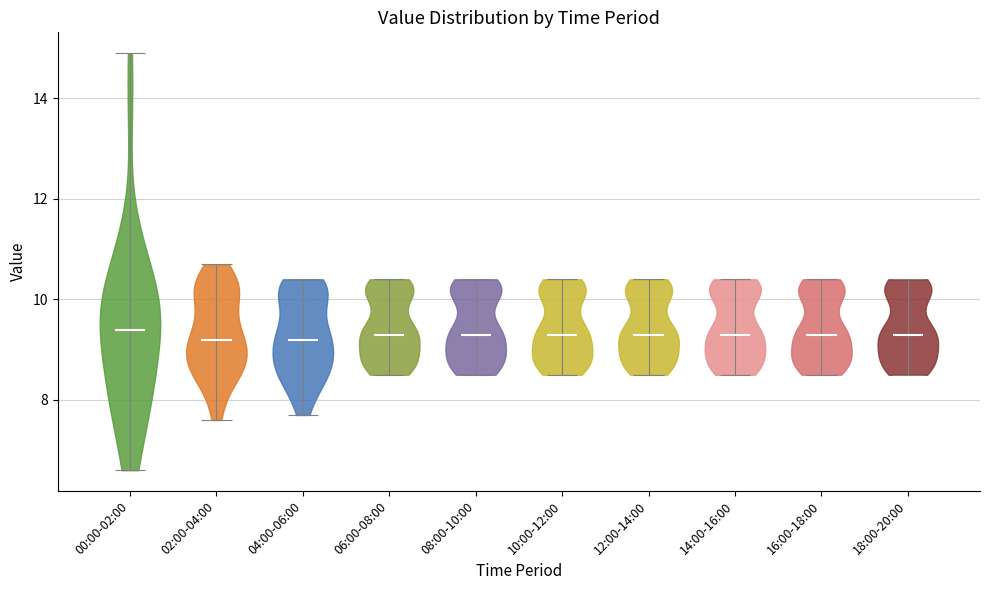

Reading left to right, read every violin against the y-axis: where its median line is, and the lowest and highest points it reaches. The values are not printed on the chart, so give them approximately, as read against the axis.

00:00-02:00: median line 9.4, lowest point 6.6, highest point 15.0
02:00-04:00: median line 9.2, lowest point 7.6, highest point 10.8
04:00-06:00: median line 9.2, lowest point 7.8, highest point 10.4
06:00-08:00: median line 9.4, lowest point 8.6, highest point 10.4
08:00-10:00: median line 9.4, lowest point 8.6, highest point 10.4
10:00-12:00: median line 9.4, lowest point 8.6, highest point 10.4
12:00-14:00: median line 9.4, lowest point 8.6, highest point 10.4
14:00-16:00: median line 9.4, lowest point 8.6, highest point 10.4
16:00-18:00: median line 9.4, lowest point 8.6, highest point 10.4
18:00-20:00: median line 9.4, lowest point 8.6, highest point 10.4